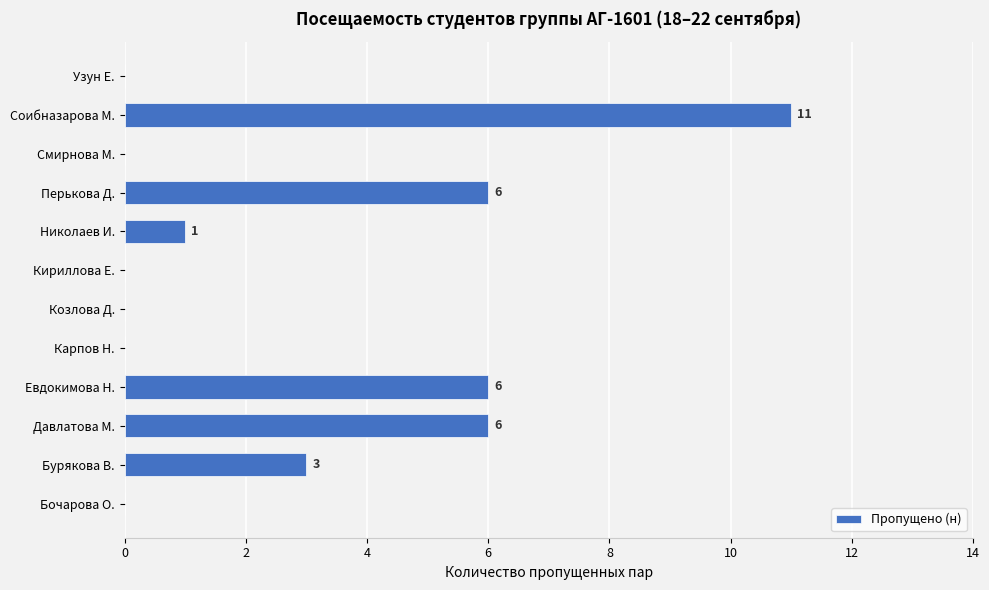

Read the value at Соибназарова М..

11